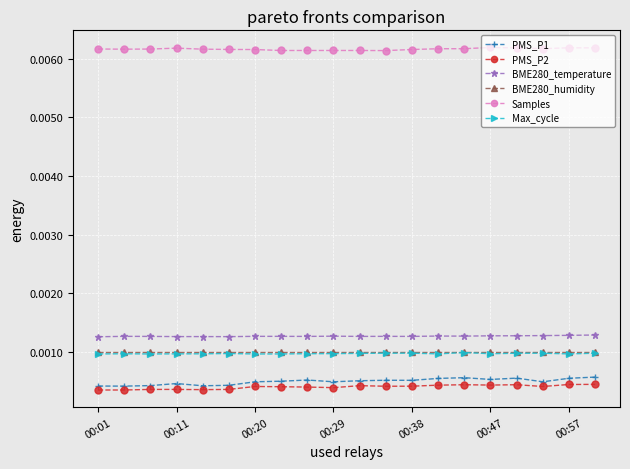

Which series has the largest range (max minus min)?

PMS_P1